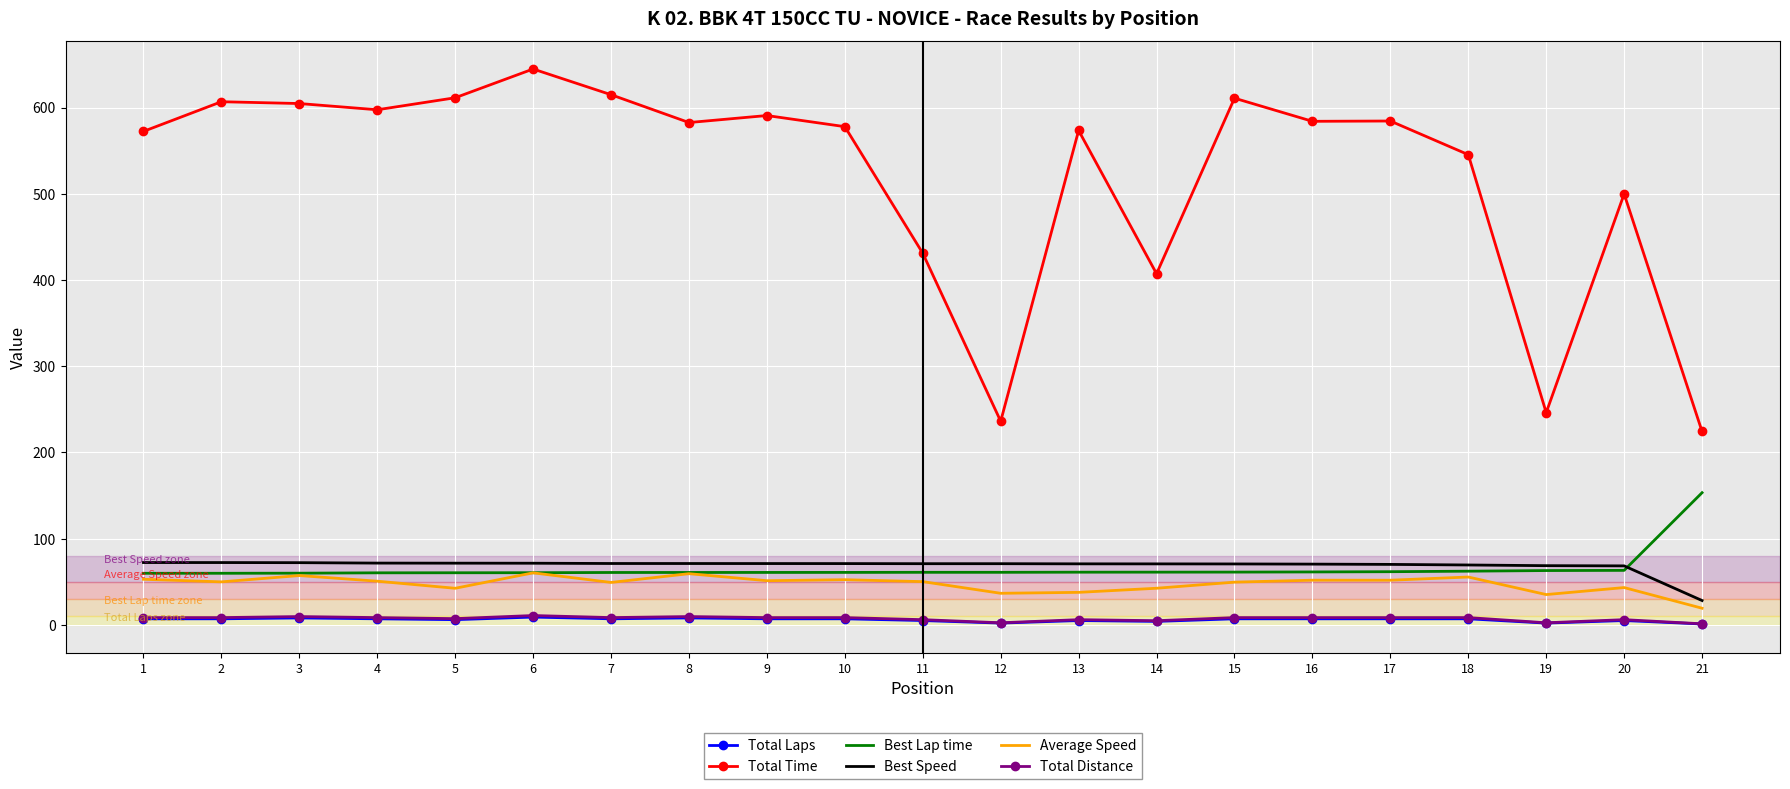

True or false: Best Lap time and Total Time intersect in this chart.

False